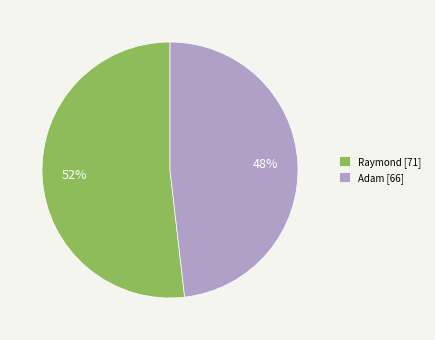

Is Raymond the majority of the pie?

Yes